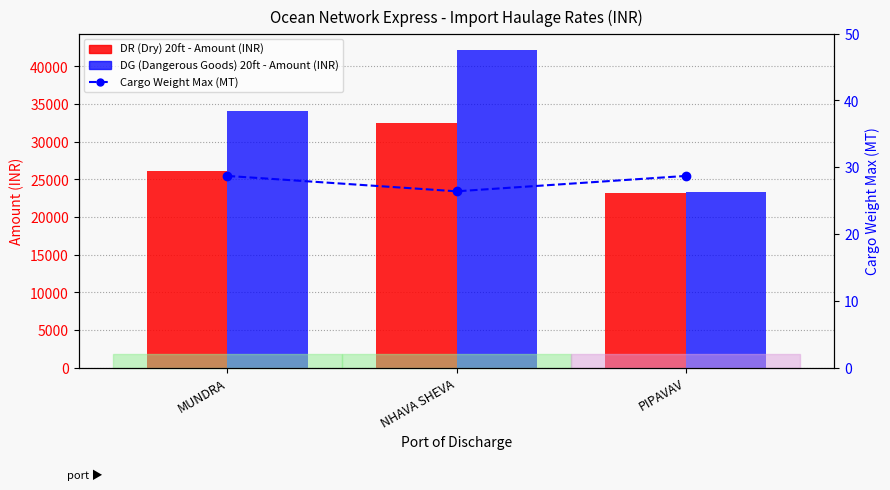

At which category is the sum across all series the highest?

NHAVA SHEVA